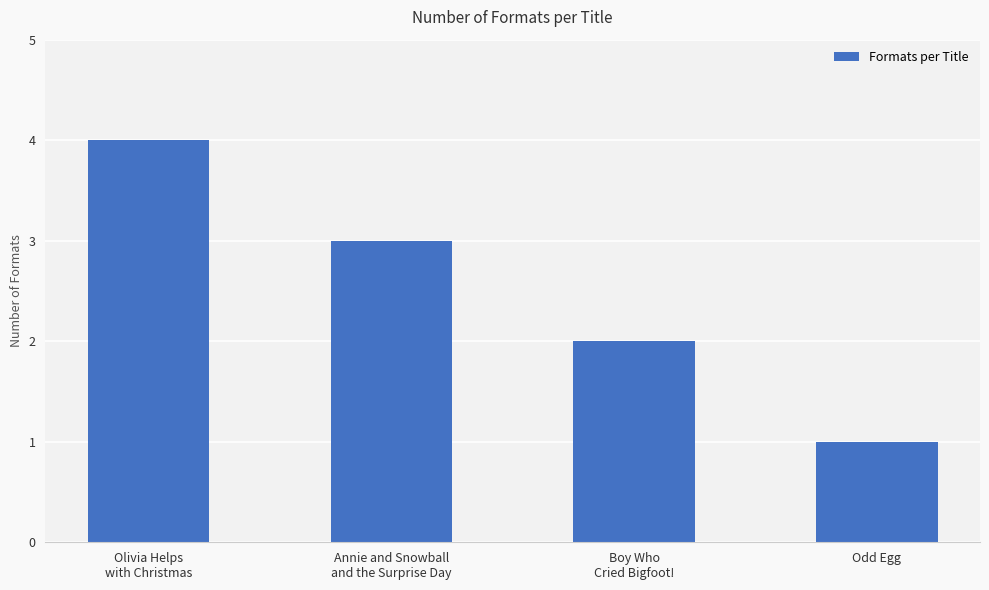

What is the value of the 3rd bar from the left?

2